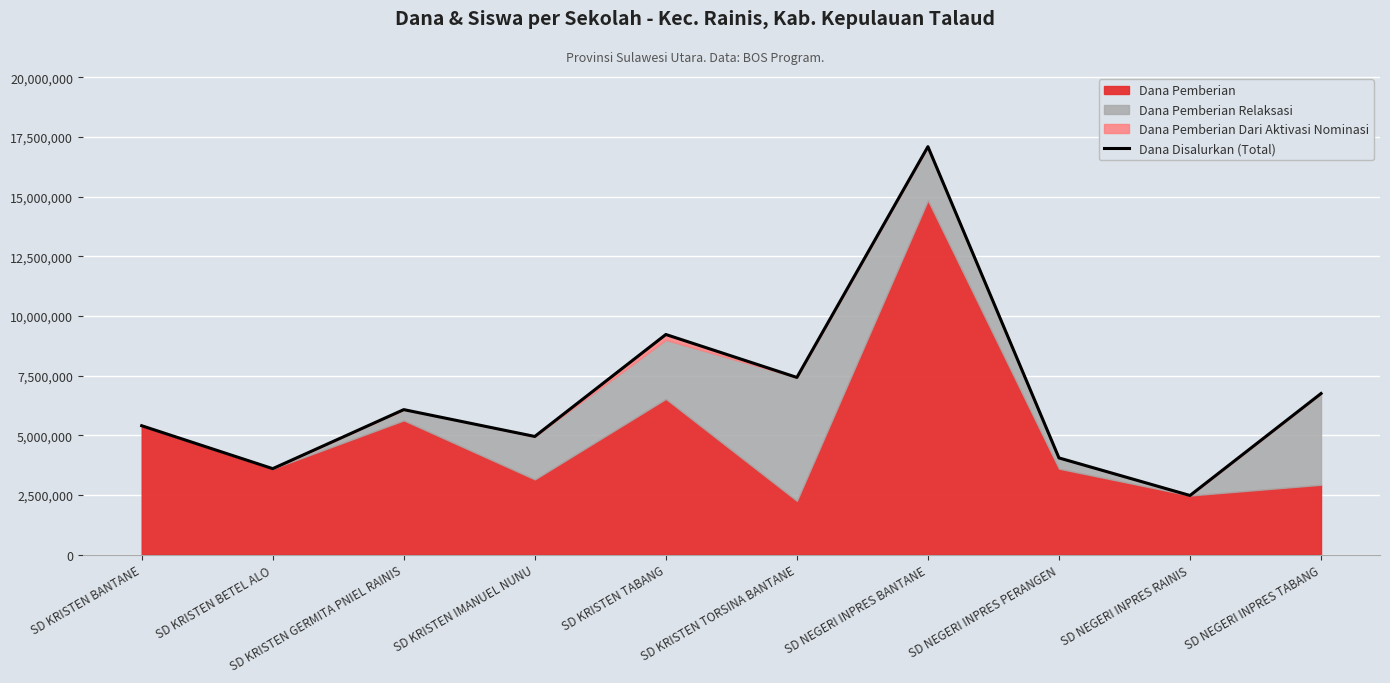

What is the change in value from SD KRISTEN IMANUEL NUNU to SD NEGERI INPRES BANTANE?

+12150000